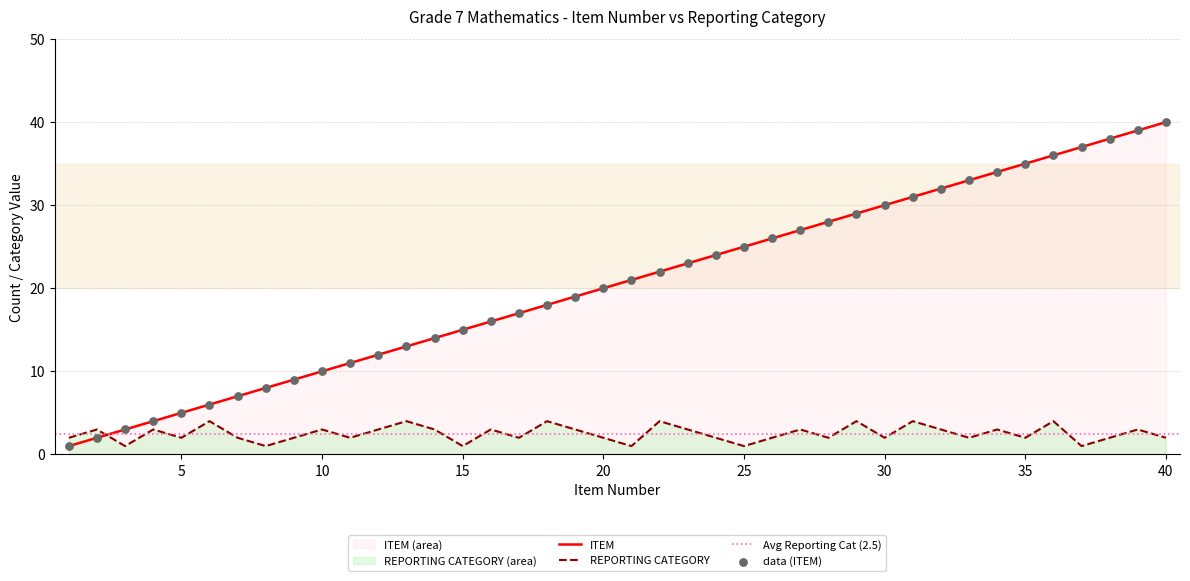

Which series has the largest total across all categories?

ITEM